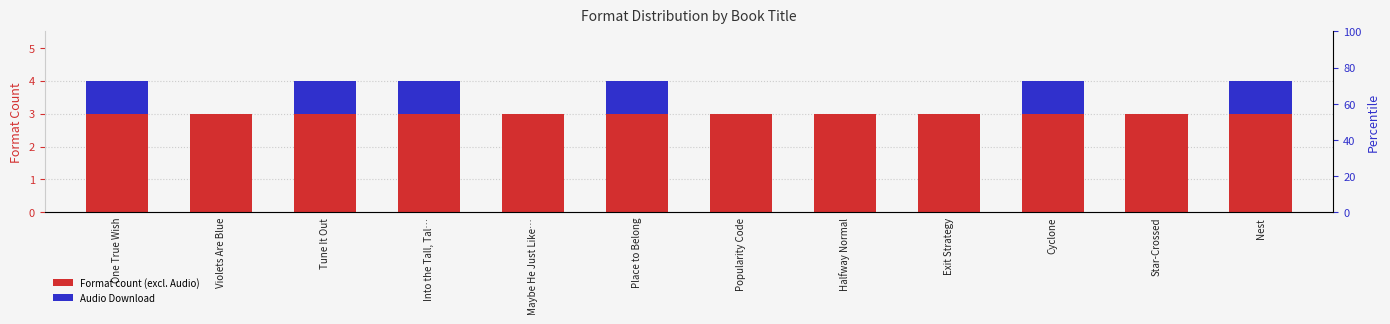

Count the number of categories in the chart.

12